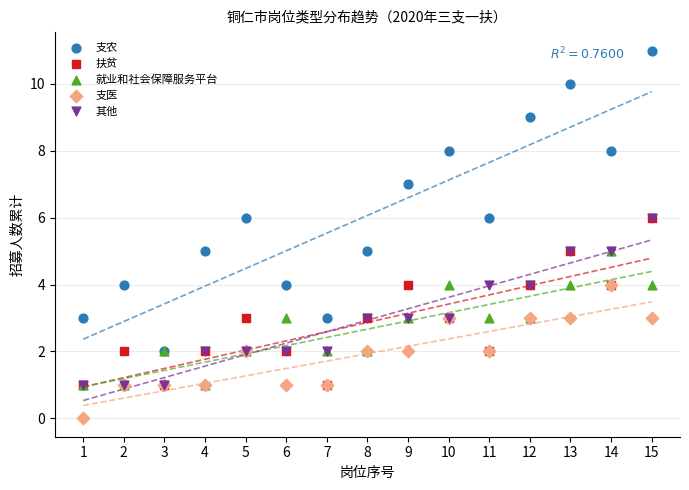

Which series has the largest Y range (max minus min)?

支农